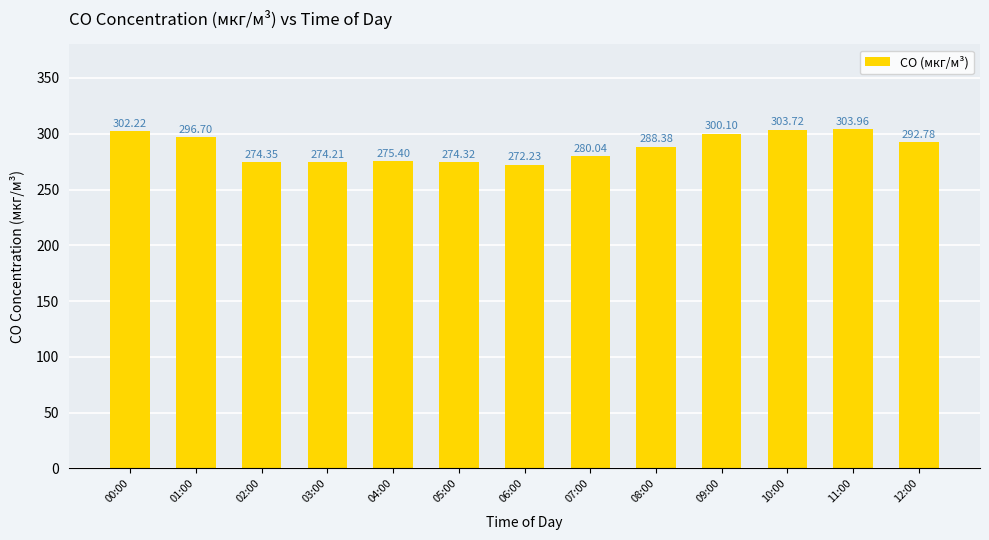

Is it true that the value at 01:00 is 120.6?

False